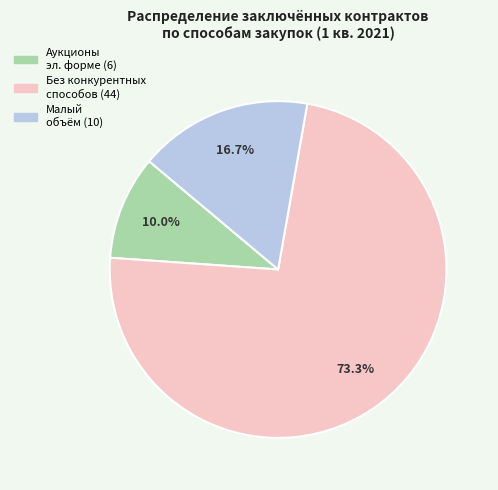

Is there any slice that represents more than half of the pie?

Yes